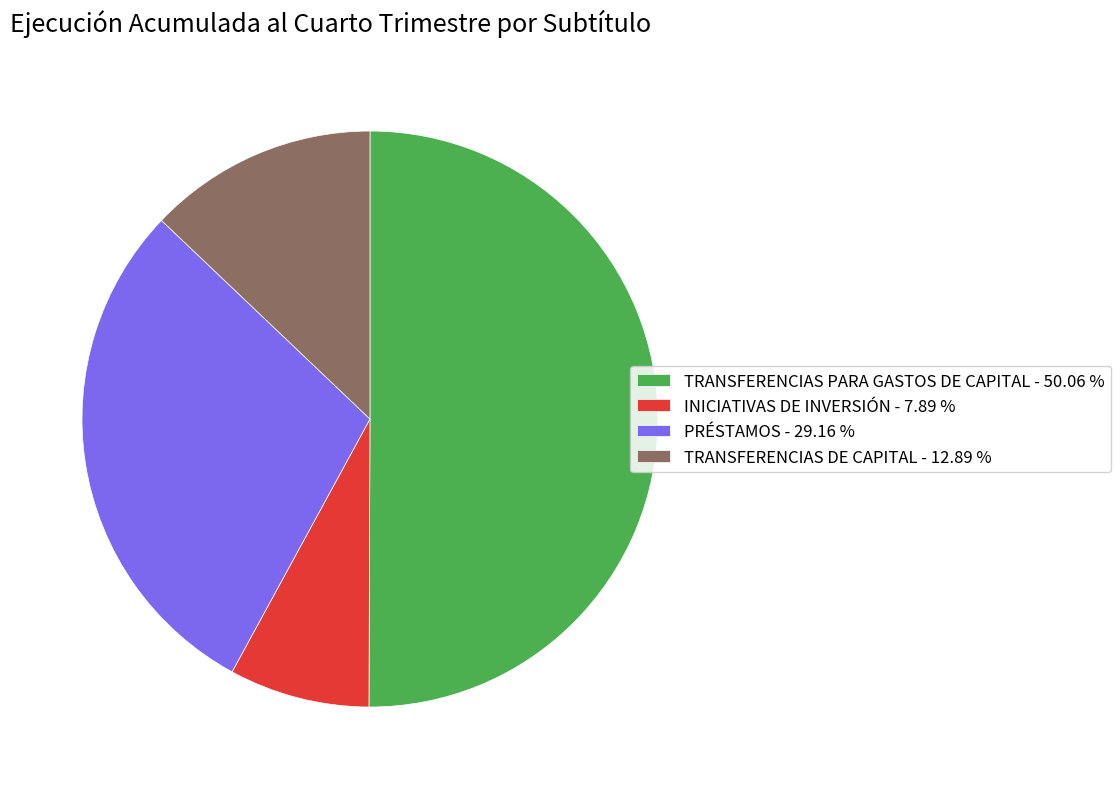

Is it true that PRÉSTAMOS is 15% of the pie?

False